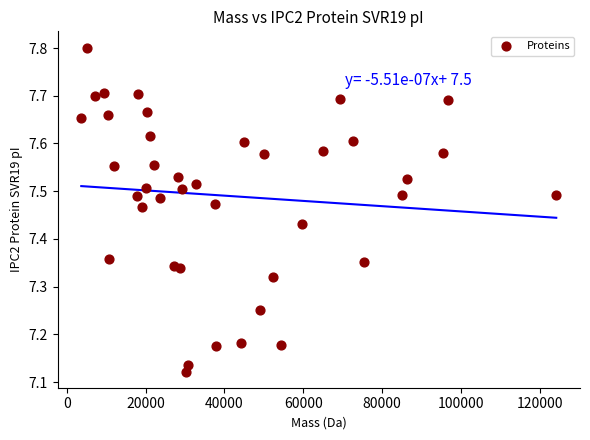

What is the range of Y values (max minus min)?

0.7